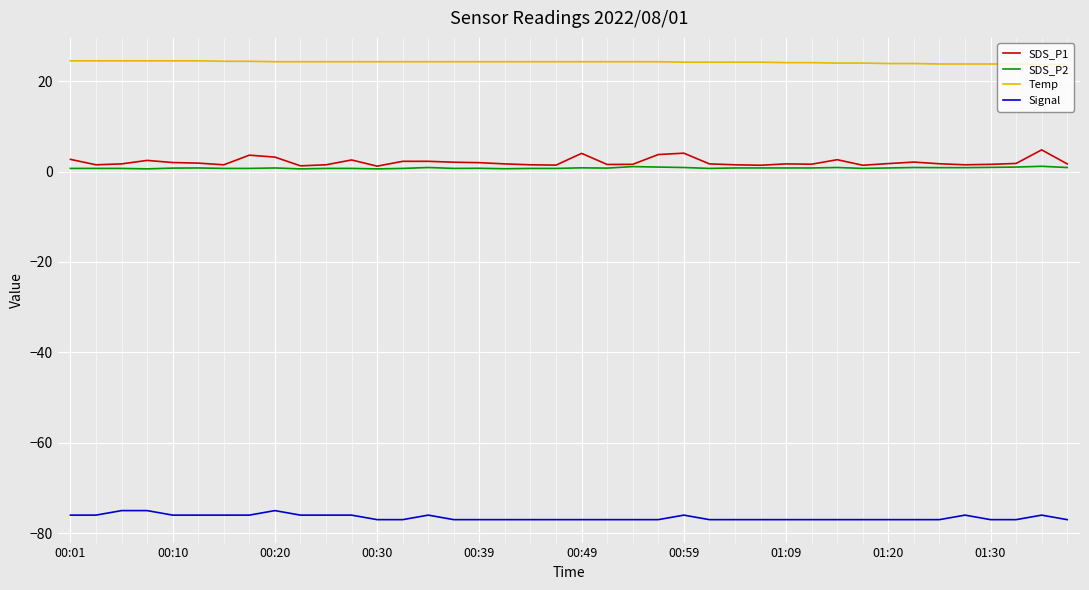

List the series in order of their peak value, highest first.

Temp, SDS_P1, SDS_P2, Signal